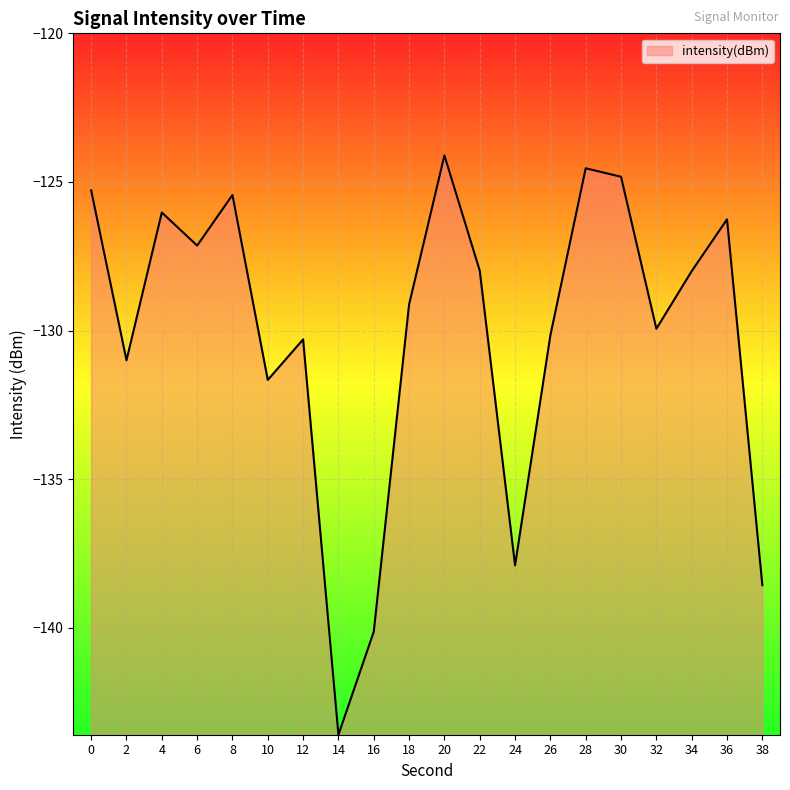

Does the chart display data point markers on the line(s)?

No